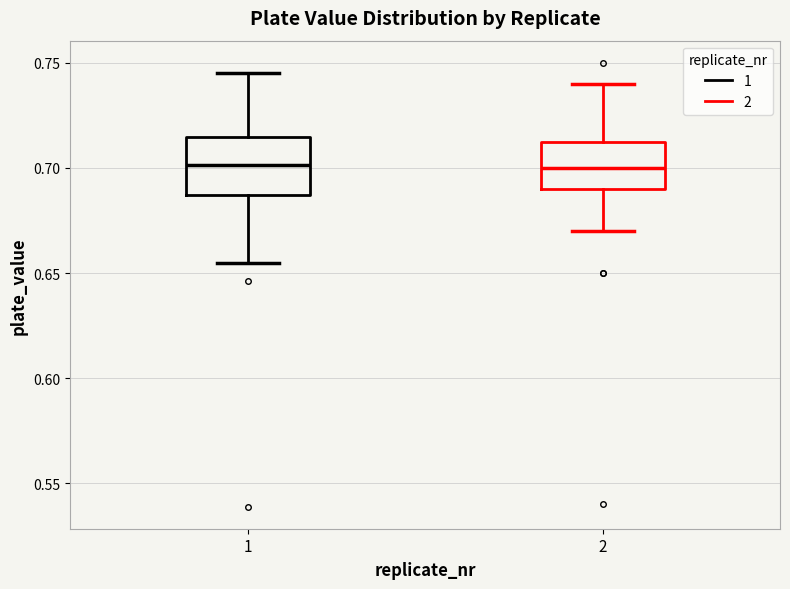

Where does the median line of the box at x = 1 sit on the y-axis? The values are not printed on the chart, so give them approximately, as read against the axis.

0.700